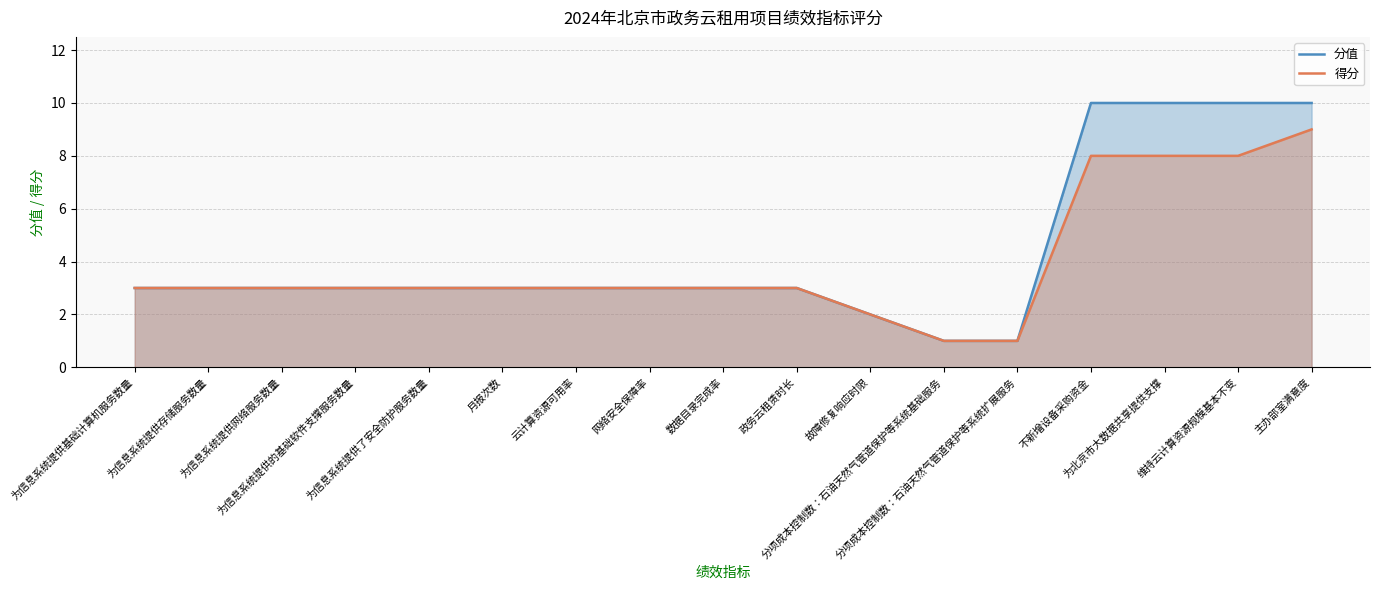

True or false: 分值 and 得分 cross at least once.

False